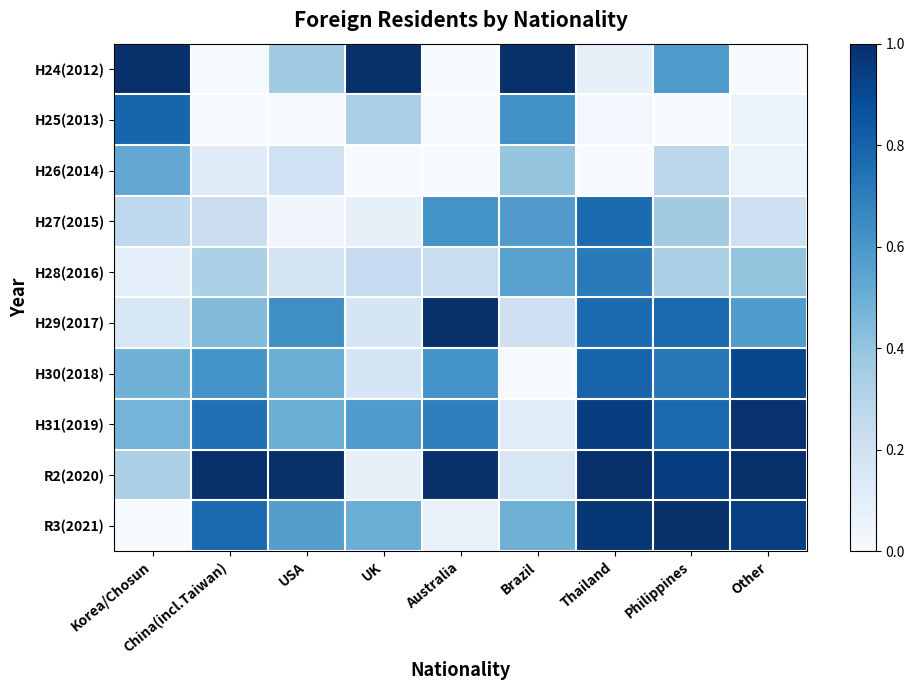

At how many categories does at least one series exceed 0?

9